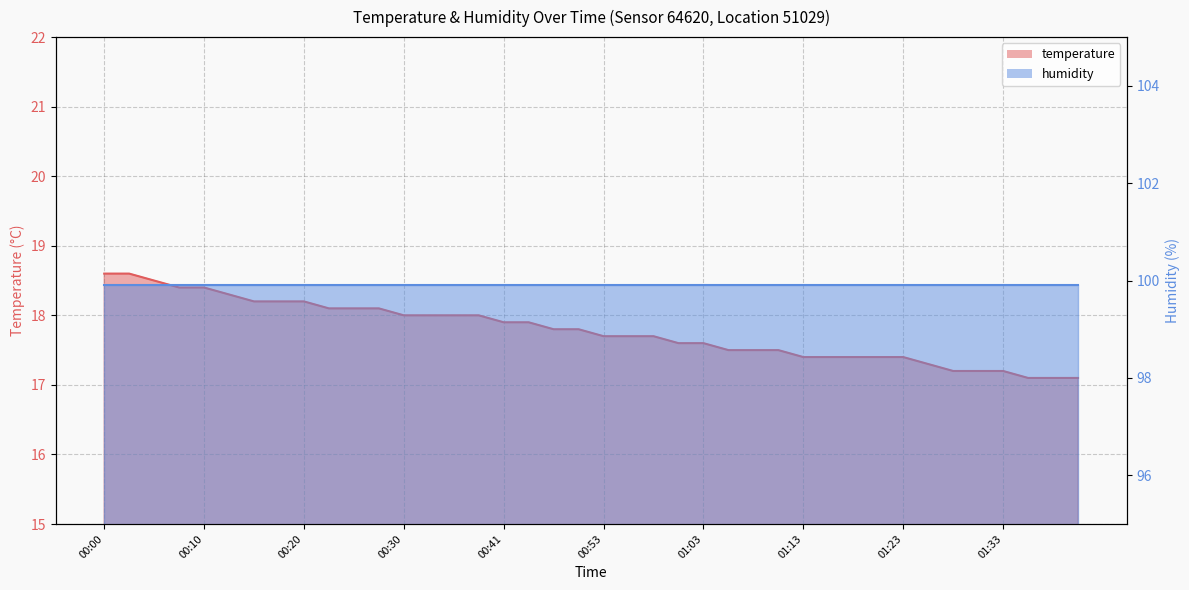

What is the average value?

17.8